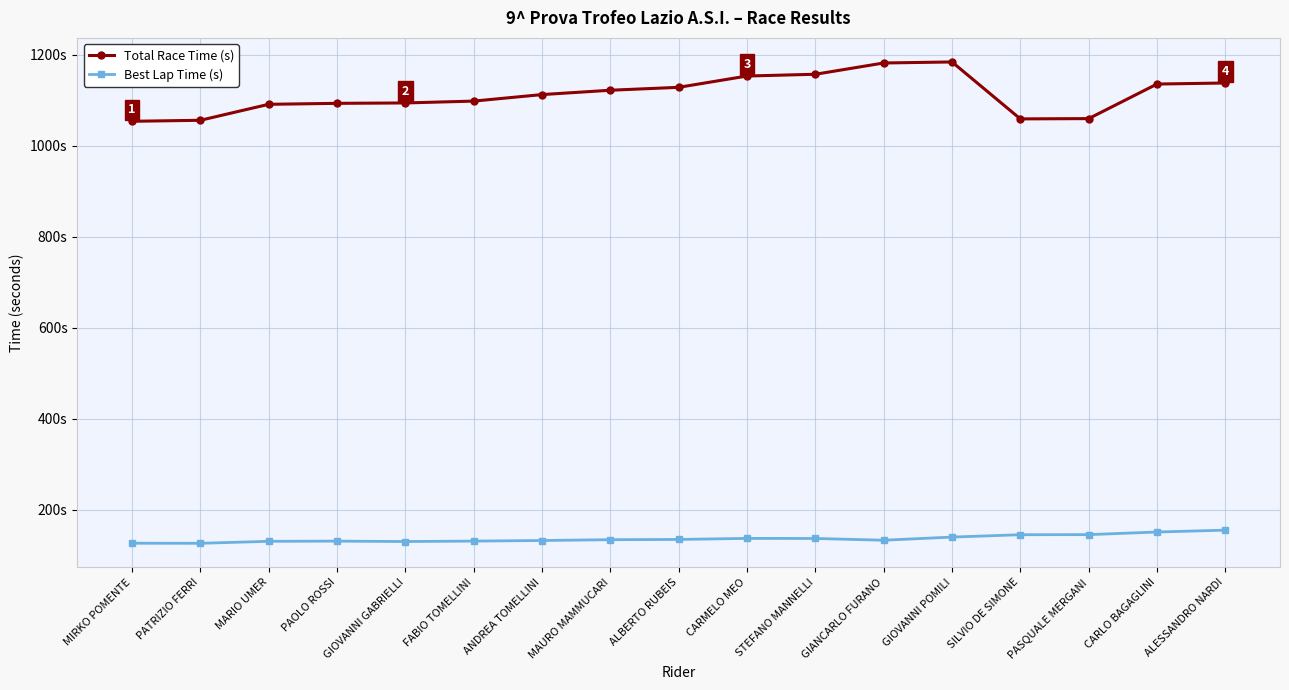

What value does the Total Race Time (s) series have at MAURO MAMMUCARI?

1122.2